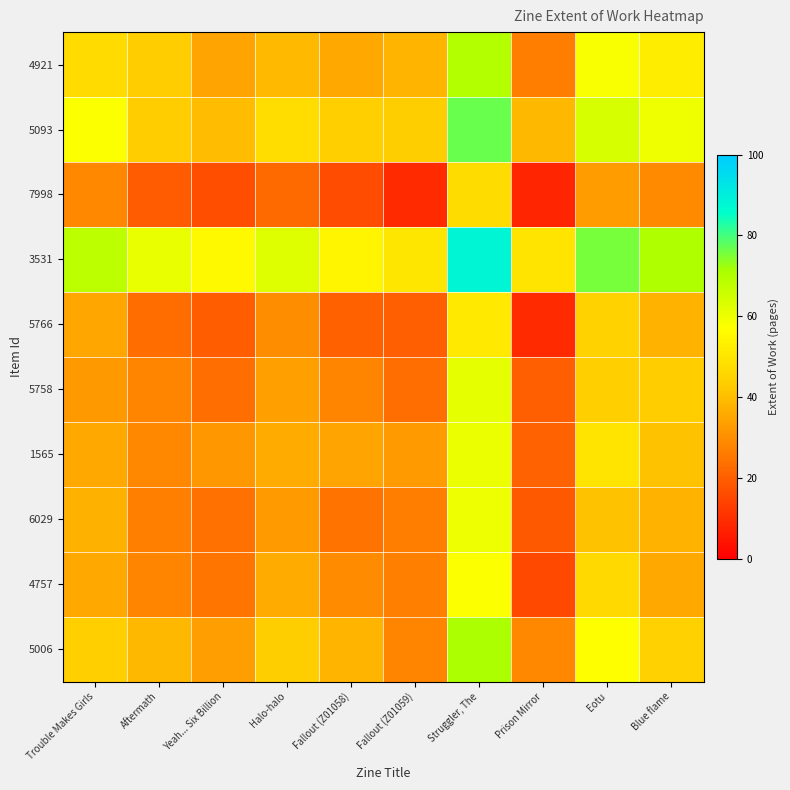

Reading left to right, transcribe all the data shown in this chart.

5006: Trouble Makes Girls=44.0	Aftermath=38.7	Yeah... Six Billion=33.4	Halo-halo=43.6	Fallout (Z01058)=38.0	Fallout (Z01059)=27.9	Struggler, The=70.8	Prison Mirror=28.6	Eotu=56.9	Blue flame=44.3
4757: Trouble Makes Girls=35.5	Aftermath=28.0	Yeah... Six Billion=24.7	Halo-halo=36.3	Fallout (Z01058)=29.4	Fallout (Z01059)=27.2	Struggler, The=57.4	Prison Mirror=15.3	Eotu=46.5	Blue flame=35.6
6029: Trouble Makes Girls=37.3	Aftermath=27.3	Yeah... Six Billion=24.0	Halo-halo=32.6	Fallout (Z01058)=24.5	Fallout (Z01059)=26.7	Struggler, The=59.9	Prison Mirror=18.8	Eotu=40.9	Blue flame=37.7
1565: Trouble Makes Girls=35.4	Aftermath=28.5	Yeah... Six Billion=31.8	Halo-halo=36.0	Fallout (Z01058)=34.4	Fallout (Z01059)=32.7	Struggler, The=60.3	Prison Mirror=20.7	Eotu=49.7	Blue flame=40.9
5758: Trouble Makes Girls=32.3	Aftermath=27.8	Yeah... Six Billion=23.3	Halo-halo=33.7	Fallout (Z01058)=28.0	Fallout (Z01059)=23.4	Struggler, The=61.3	Prison Mirror=20.0	Eotu=44.1	Blue flame=43.3
5766: Trouble Makes Girls=35.0	Aftermath=22.9	Yeah... Six Billion=19.9	Halo-halo=29.8	Fallout (Z01058)=20.4	Fallout (Z01059)=20.0	Struggler, The=51.0	Prison Mirror=9.1	Eotu=44.9	Blue flame=37.6
3531: Trouble Makes Girls=68.1	Aftermath=60.8	Yeah... Six Billion=55.6	Halo-halo=62.7	Fallout (Z01058)=54.4	Fallout (Z01059)=50.1	Struggler, The=88.0	Prison Mirror=49.7	Eotu=75.7	Blue flame=70.7
7998: Trouble Makes Girls=28.6	Aftermath=19.3	Yeah... Six Billion=16.5	Halo-halo=22.6	Fallout (Z01058)=16.0	Fallout (Z01059)=9.3	Struggler, The=47.4	Prison Mirror=8.0	Eotu=33.1	Blue flame=29.1
5093: Trouble Makes Girls=57.5	Aftermath=43.3	Yeah... Six Billion=39.6	Halo-halo=47.8	Fallout (Z01058)=43.9	Fallout (Z01059)=43.6	Struggler, The=76.6	Prison Mirror=38.8	Eotu=64.0	Blue flame=59.6
4921: Trouble Makes Girls=47.1	Aftermath=43.1	Yeah... Six Billion=34.7	Halo-halo=39.2	Fallout (Z01058)=35.9	Fallout (Z01059)=38.2	Struggler, The=69.6	Prison Mirror=26.6	Eotu=58.0	Blue flame=52.0